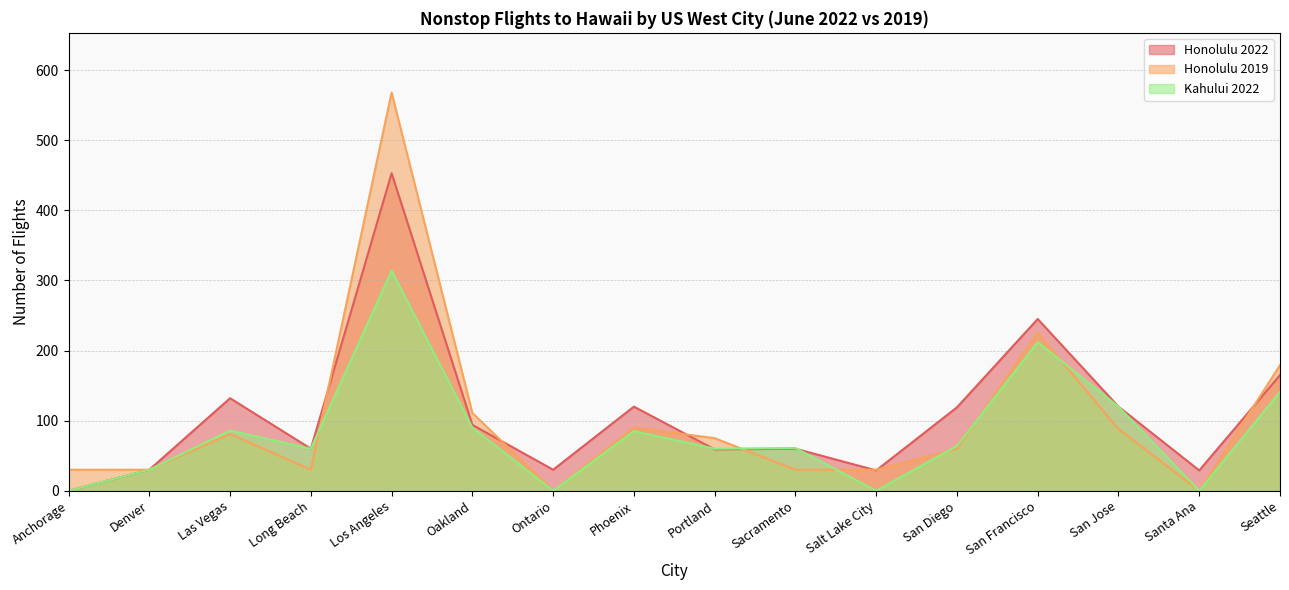

Which series has the largest total across all categories?

Honolulu 2022